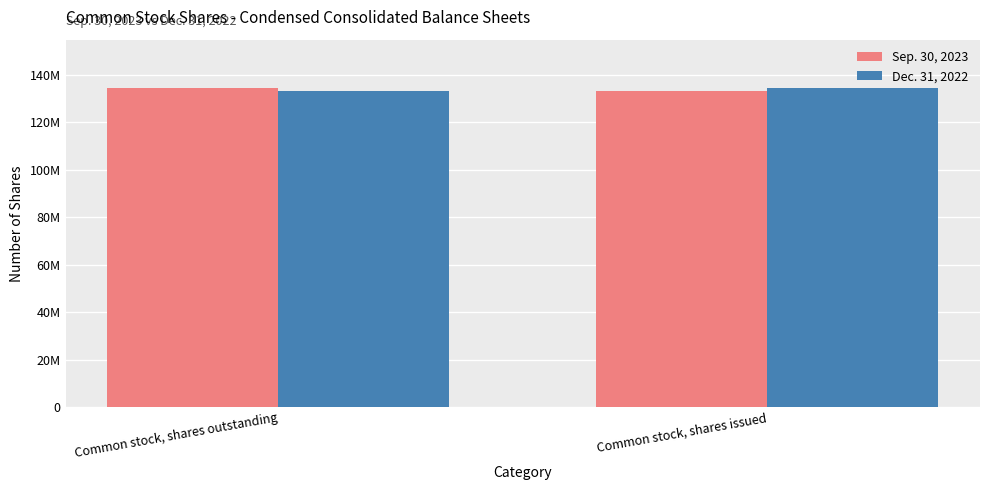

Rank the categories by Sep. 30, 2023 value from lowest to highest.

Common stock, shares issued, Common stock, shares outstanding